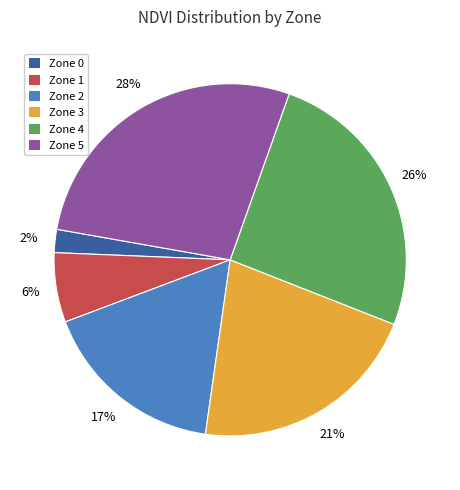

Is it true that Zone 5 is 34% of the pie?

False